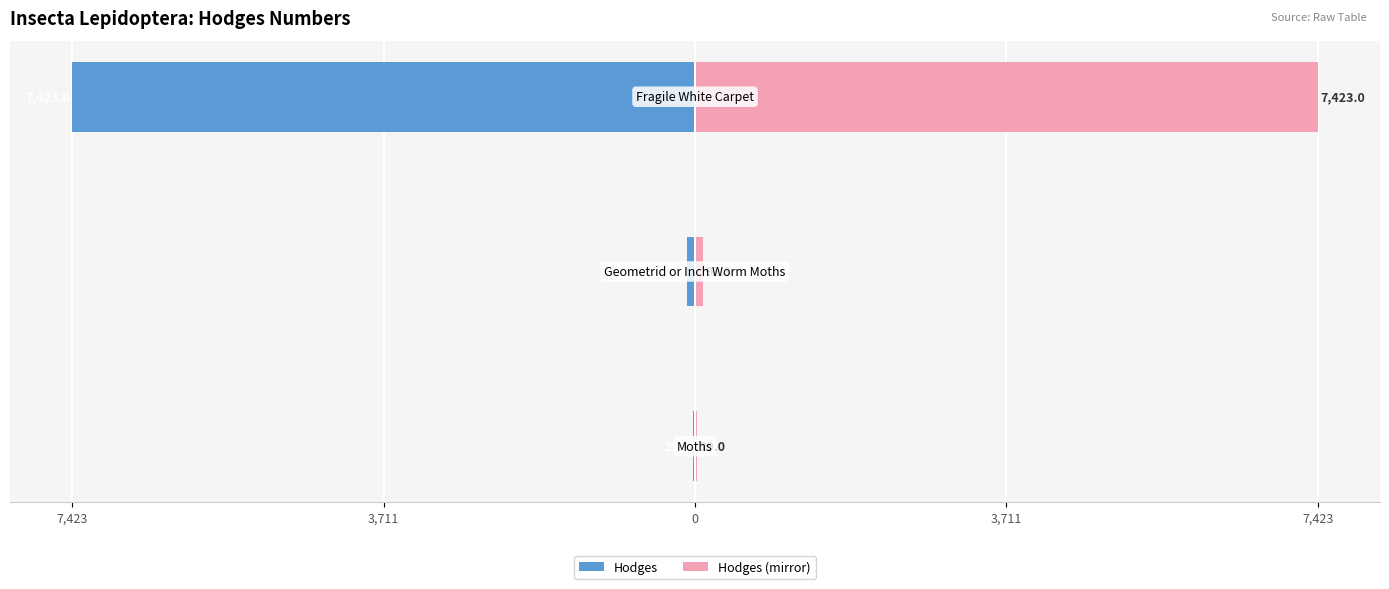

Reading right to left, list all the values displayed in this chart.

Hodges: -7423.0	-91.3	-29.0
Hodges (mirror): 7423.0	91.3	29.0